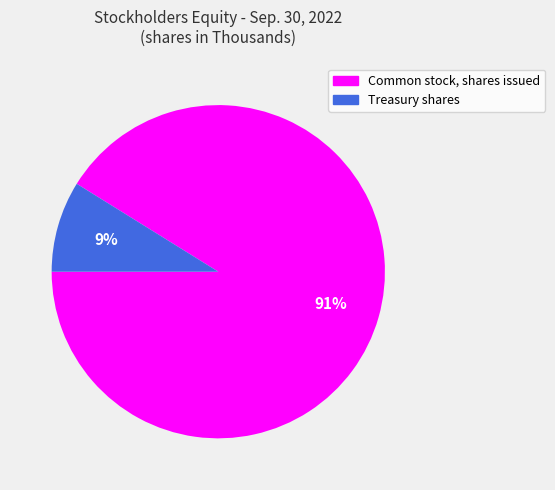

Which category has the smallest portion of the pie?

Treasury shares